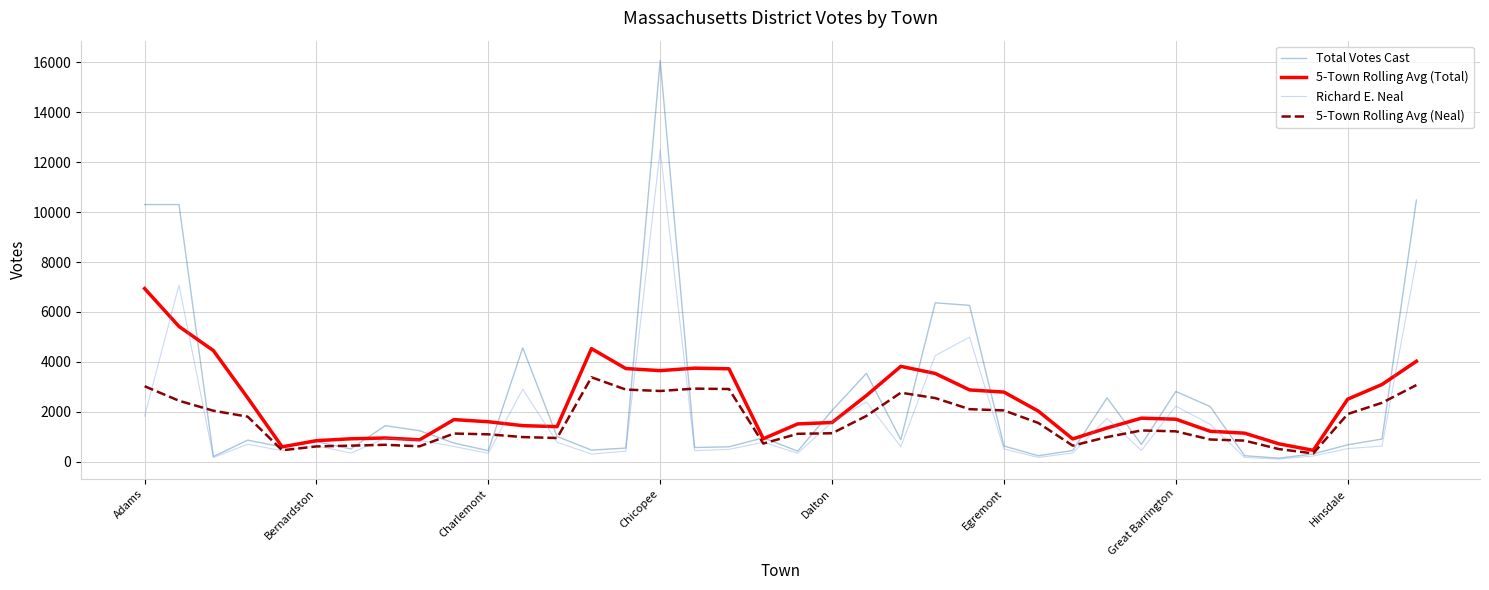

What is the maximum value shown in the chart?

16071.0